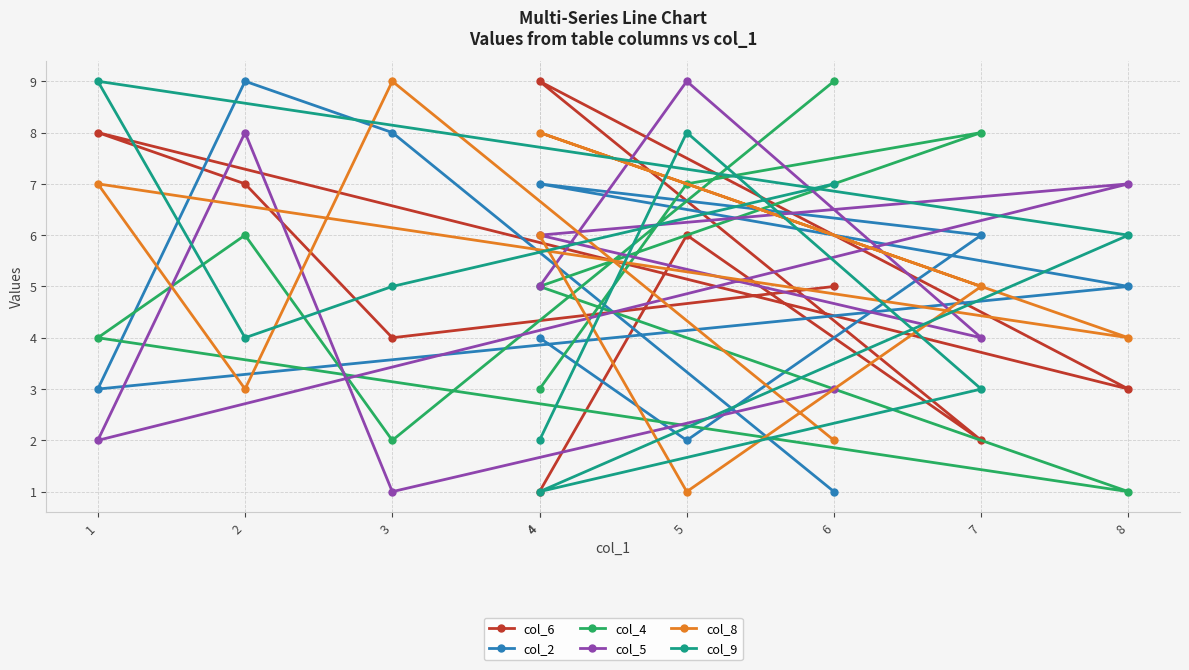

What is the total value across all series at 4?

21